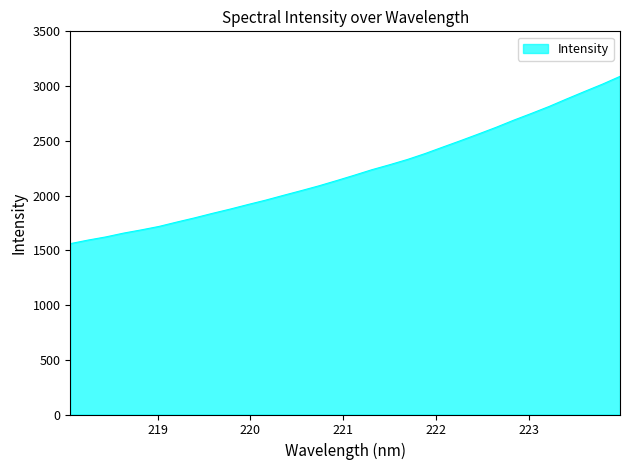

What is the minimum value shown in the chart?

1560.8